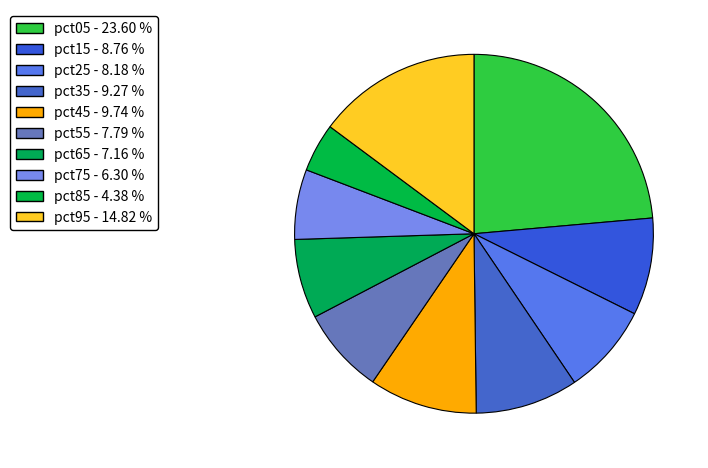

Count the number of slices in the pie.

10